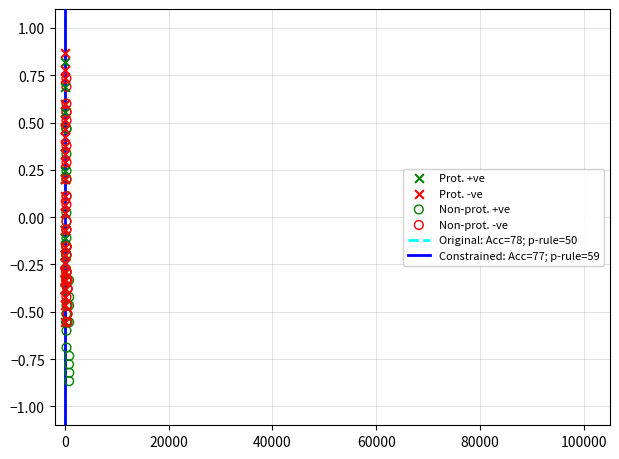

Which series has the largest Y range (max minus min)?

Prot. -ve